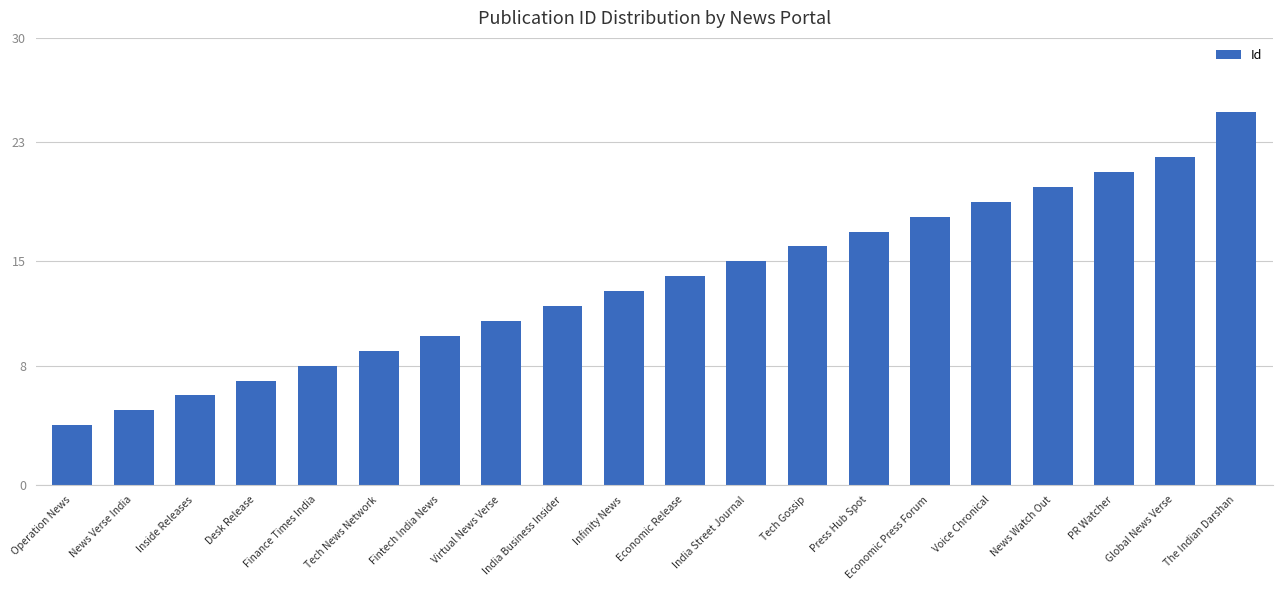

How many categories are shown in the chart?

20